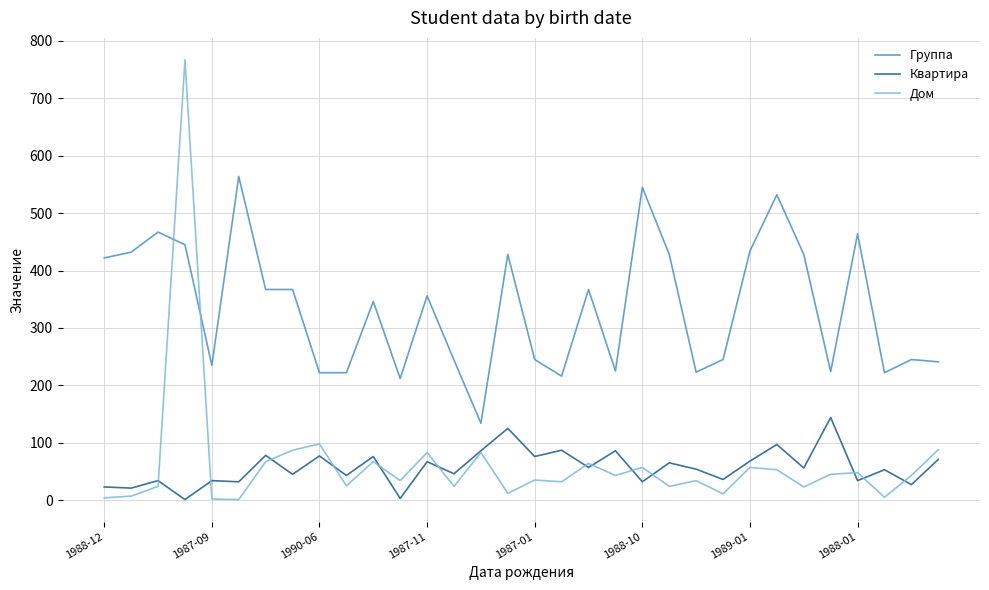

What is the average value of the Квартира series?

57